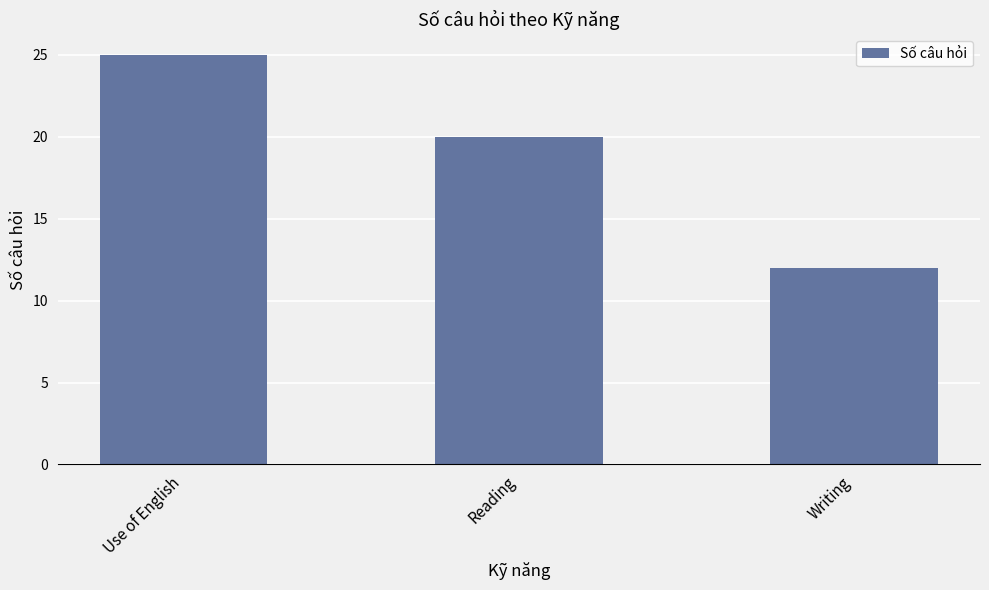

What is the label of the 3rd bar from the right?

Use of English